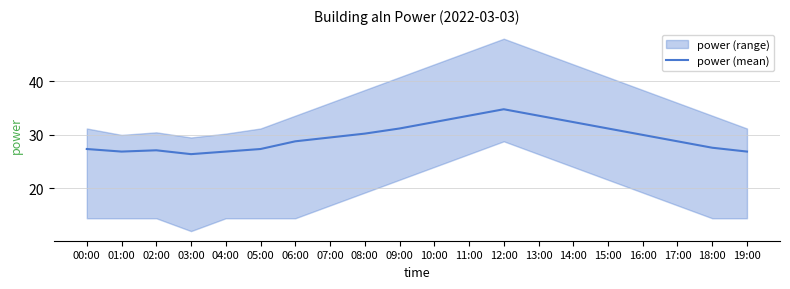

How many values are below 29?

10